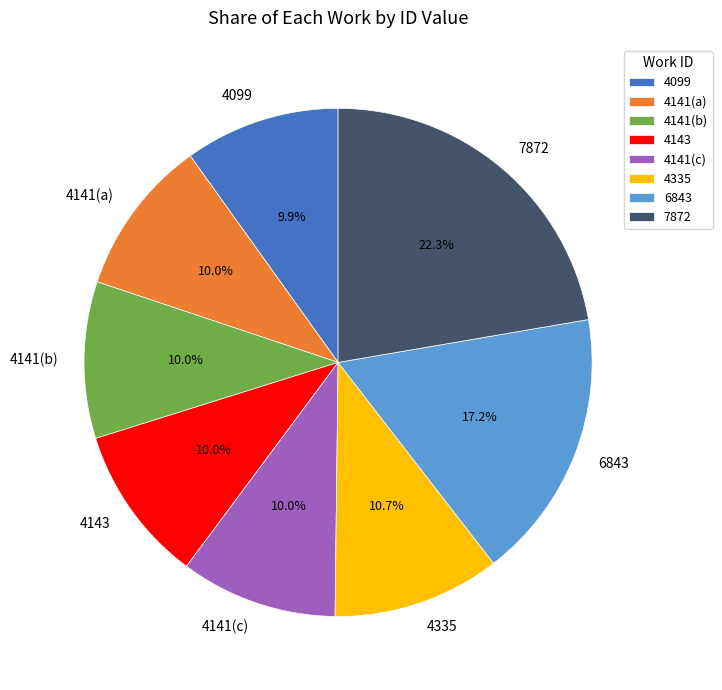

What portion of the pie excludes 4141(c)?

90.0%